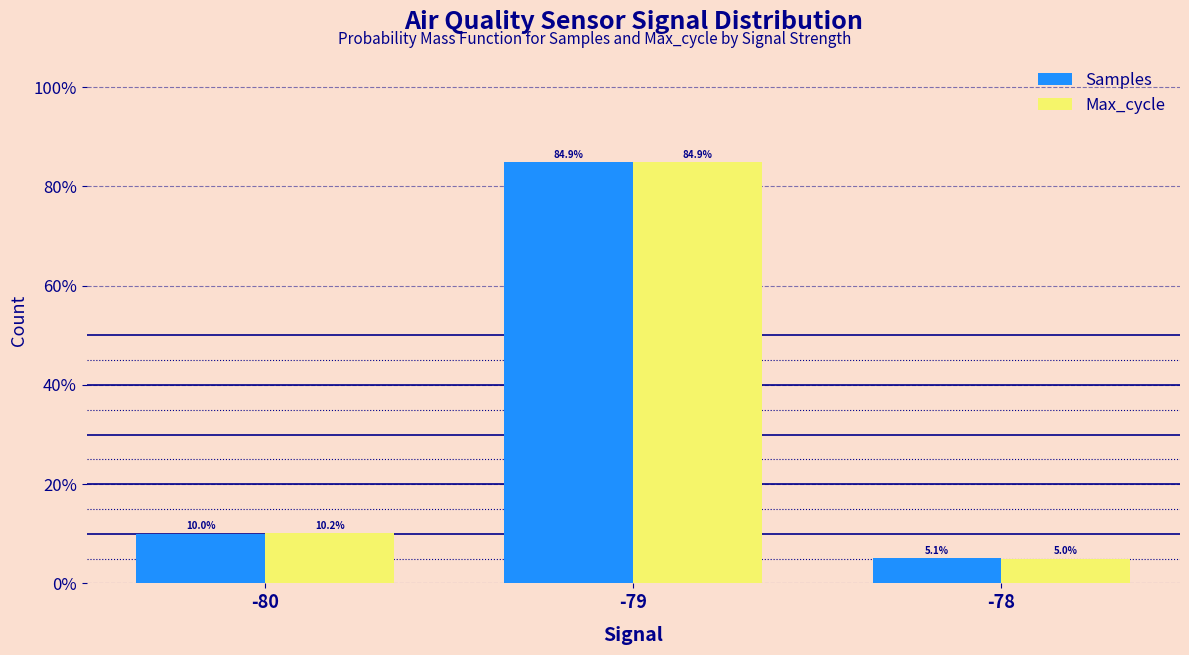

The value of Max_cycle at -80 is 17.1. True or false?

False